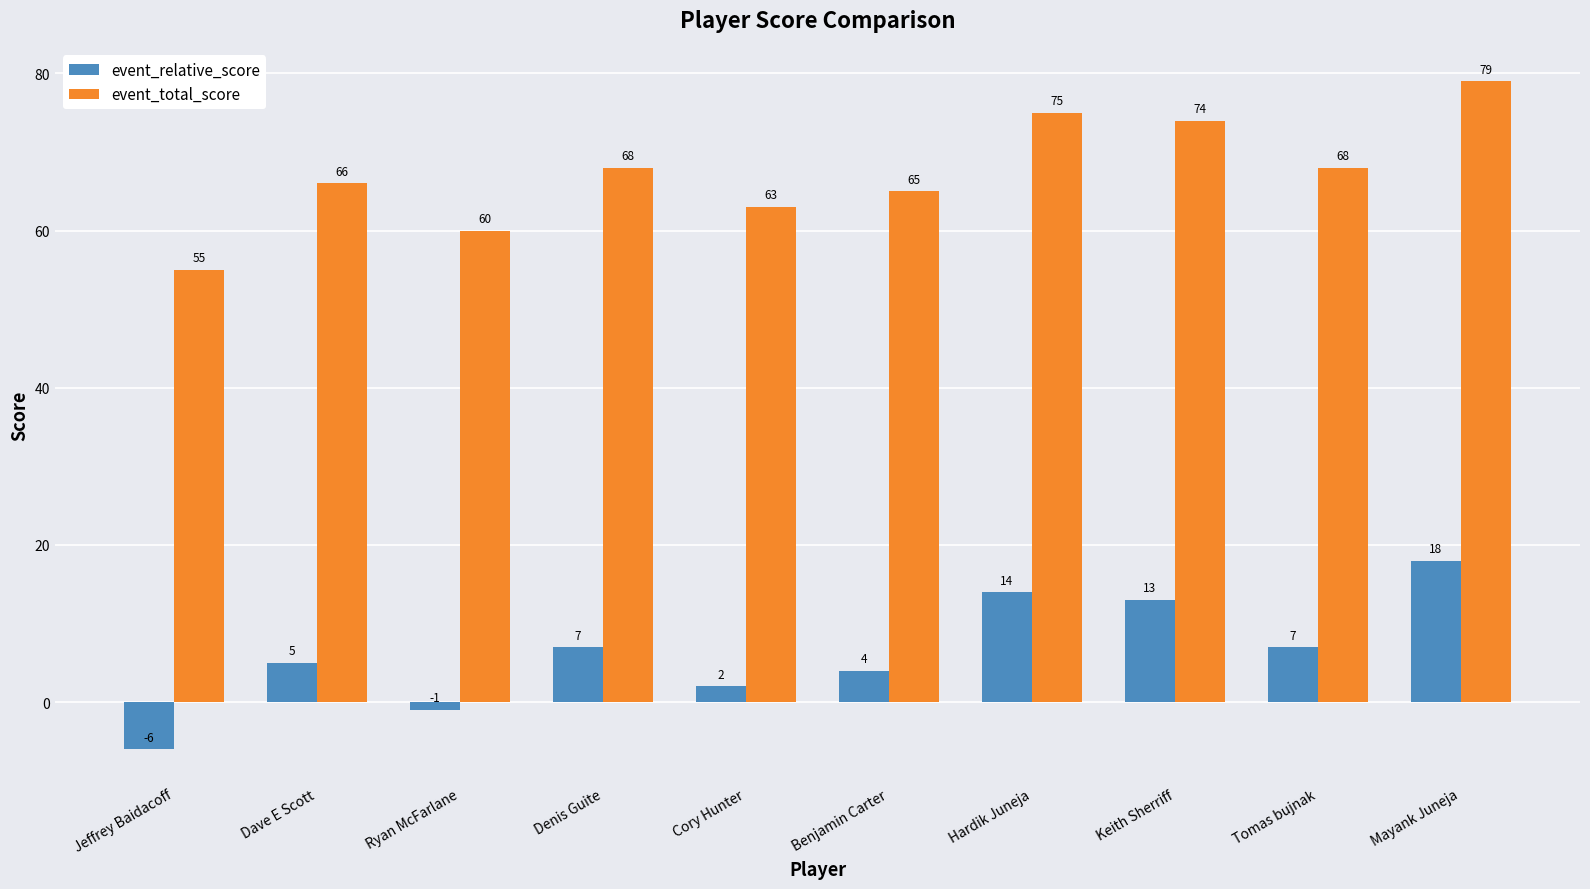

Where is event_relative_score nearest to the value 6?

Dave E Scott